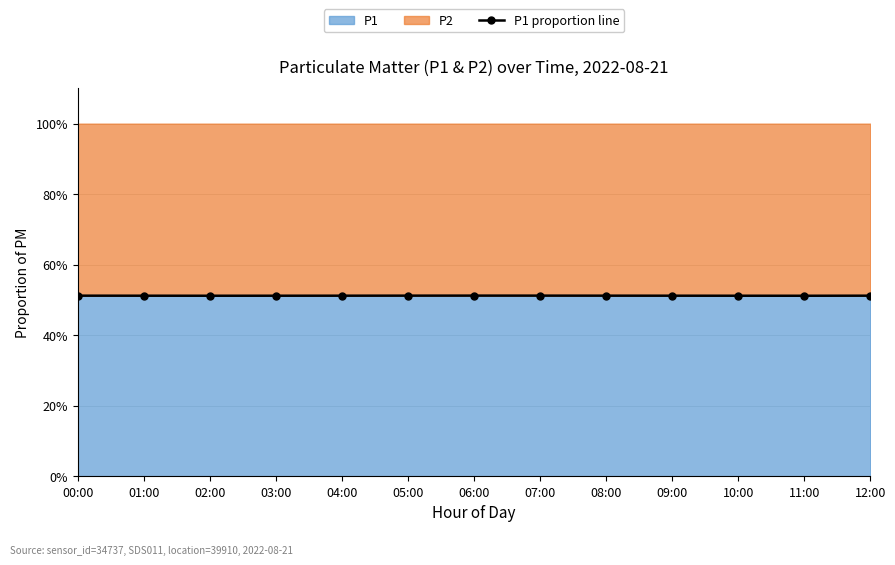

What is the approximate value at 05:00?

51.2